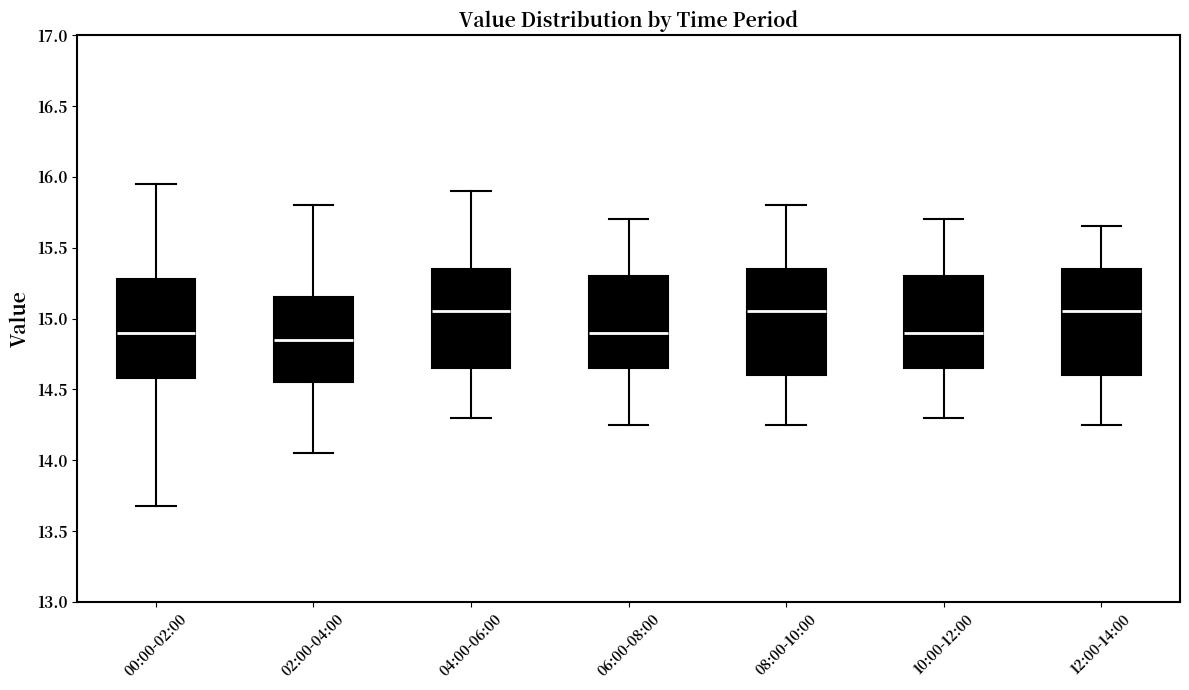

Reading left to right, transcribe this box plot: for each box, give where its median line is, the range the box spans, and where its two whiskers end, as read against the y-axis. The values are not printed on the chart, so give them approximately, as read against the axis.

00:00-02:00: median 14.90, box 14.60 to 15.30, whiskers 13.70 to 15.95
02:00-04:00: median 14.85, box 14.55 to 15.15, whiskers 14.05 to 15.80
04:00-06:00: median 15.05, box 14.65 to 15.35, whiskers 14.30 to 15.90
06:00-08:00: median 14.90, box 14.65 to 15.30, whiskers 14.25 to 15.70
08:00-10:00: median 15.05, box 14.60 to 15.35, whiskers 14.25 to 15.80
10:00-12:00: median 14.90, box 14.65 to 15.30, whiskers 14.30 to 15.70
12:00-14:00: median 15.05, box 14.60 to 15.35, whiskers 14.25 to 15.65